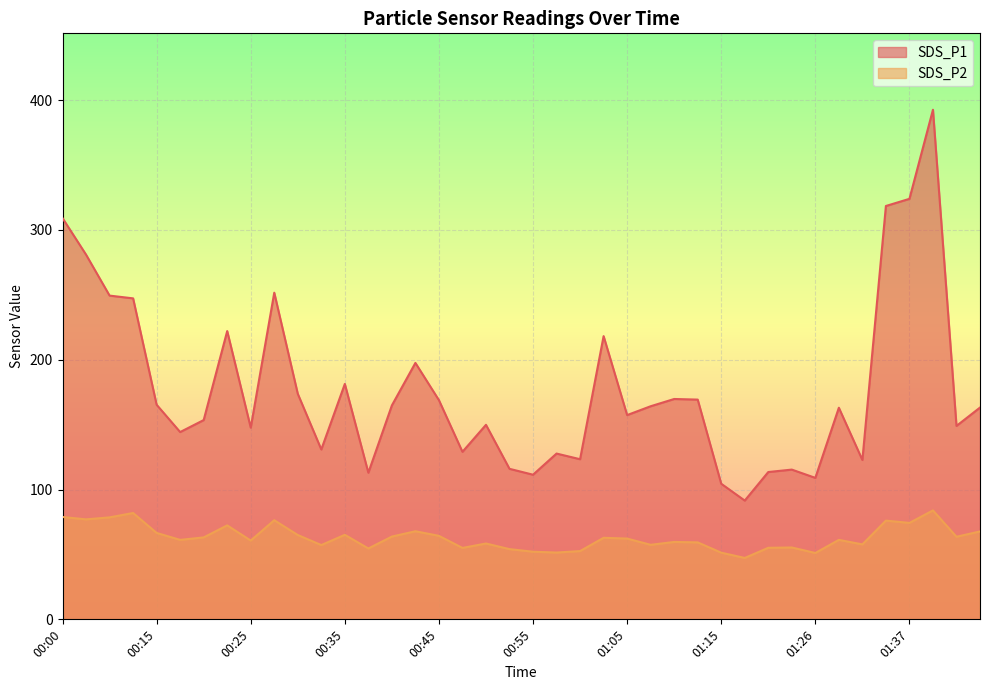

At how many categories does at least one series exceed 115?

34